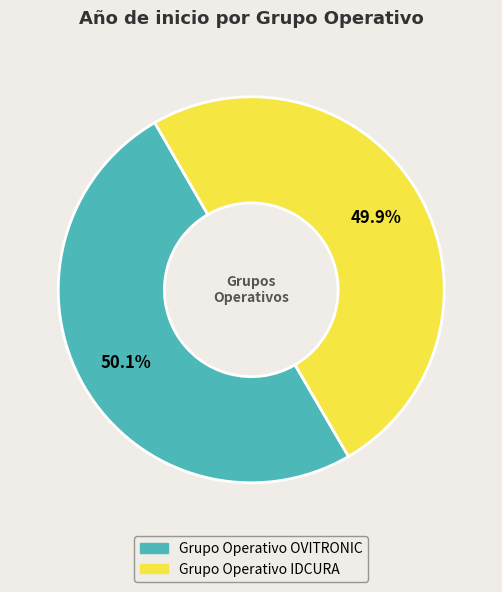

What is the ratio of the value at Grupo Operativo OVITRONIC to the value at Grupo Operativo IDCURA?

1.0